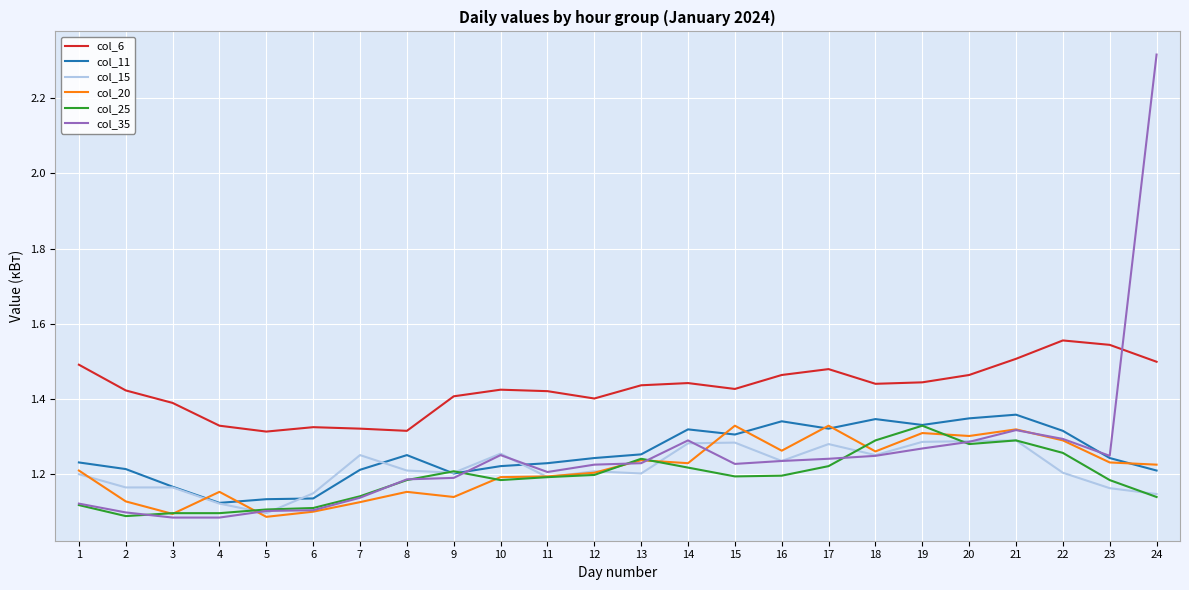

True or false: col_25 and col_6 intersect in this chart.

False